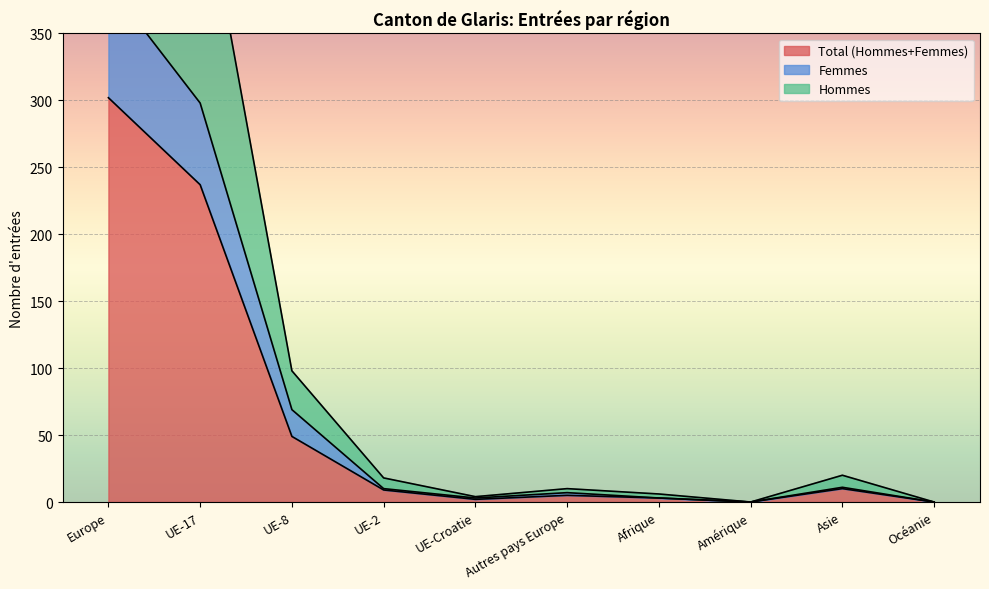

Is the value of Hommes at UE-8 greater than the value of Femmes at UE-8?

Yes